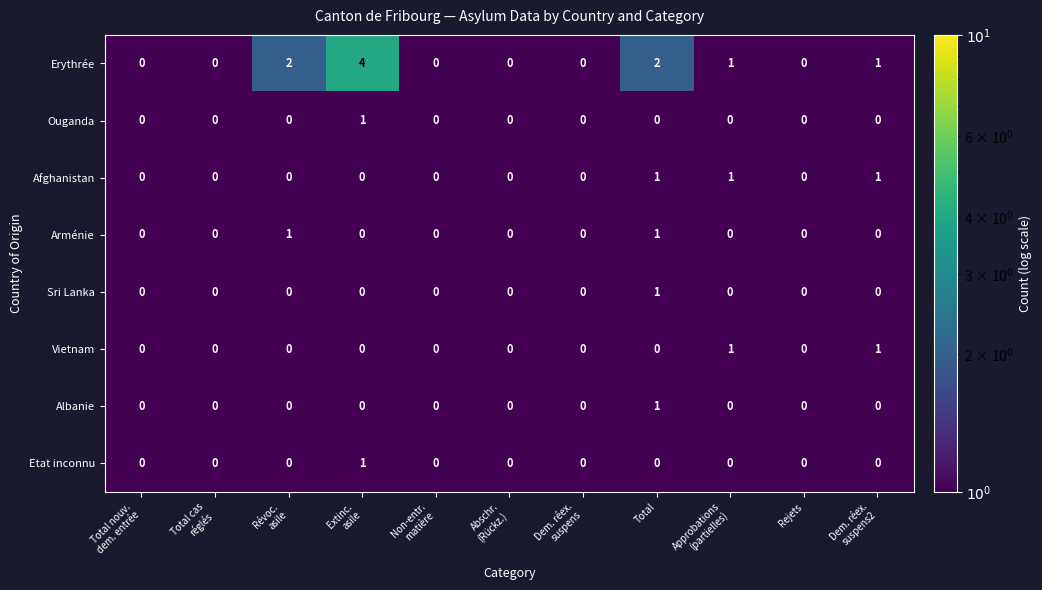

Which series has the largest range (max minus min)?

Erythrée